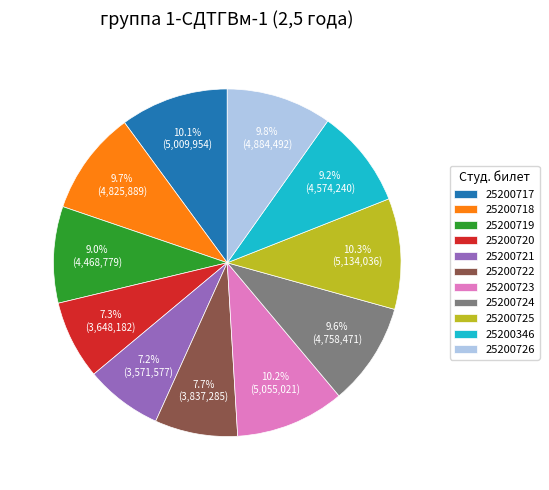

What is the total percentage of 25200722 and 25200719?

16.7%